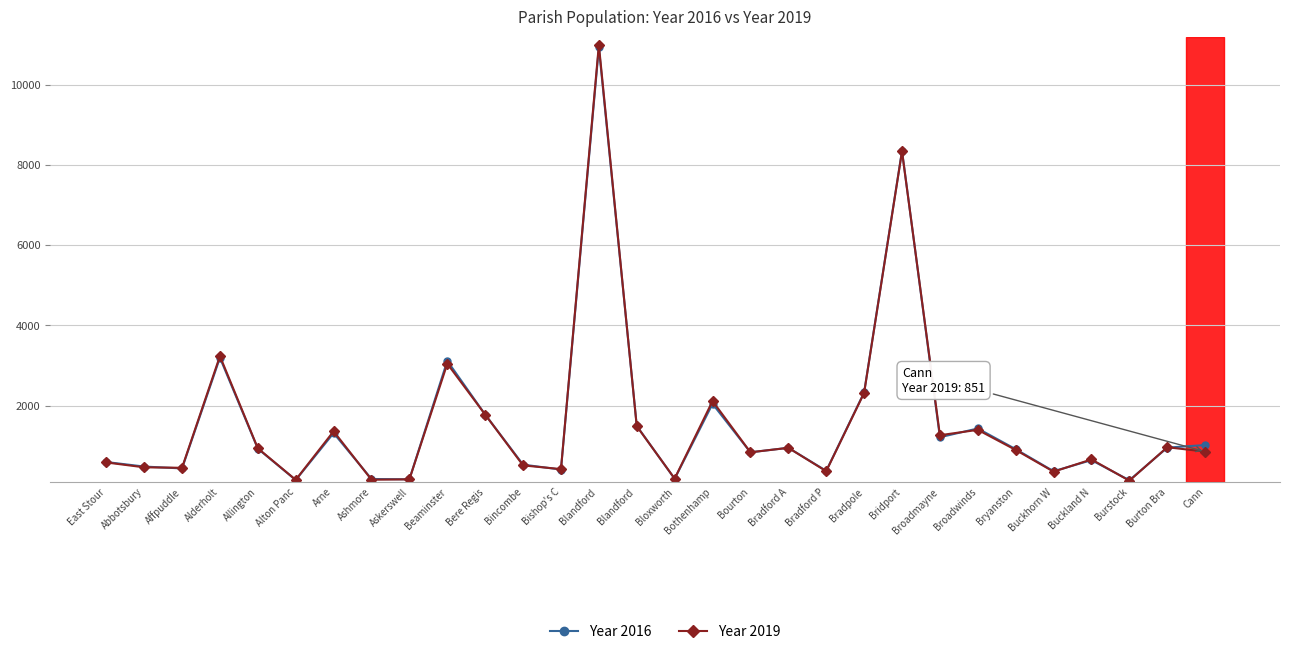

Rank the categories by Year 2016 value from lowest to highest.

Burstock, Alton Panc, Askerswell, Ashmore, Bloxworth, Buckhorn W, Bradford P, Bishop's C, Affpuddle, Abbotsbury, Bincombe, East Stour, Buckland N, Bourton, Bryanston, Allington, Bradford A, Burton Bra, Cann, Broadmayne, Arne, Broadwinds, Blandford , Bere Regis, Bothenhamp, Bradpole, Beaminster, Alderholt, Bridport, Blandford 